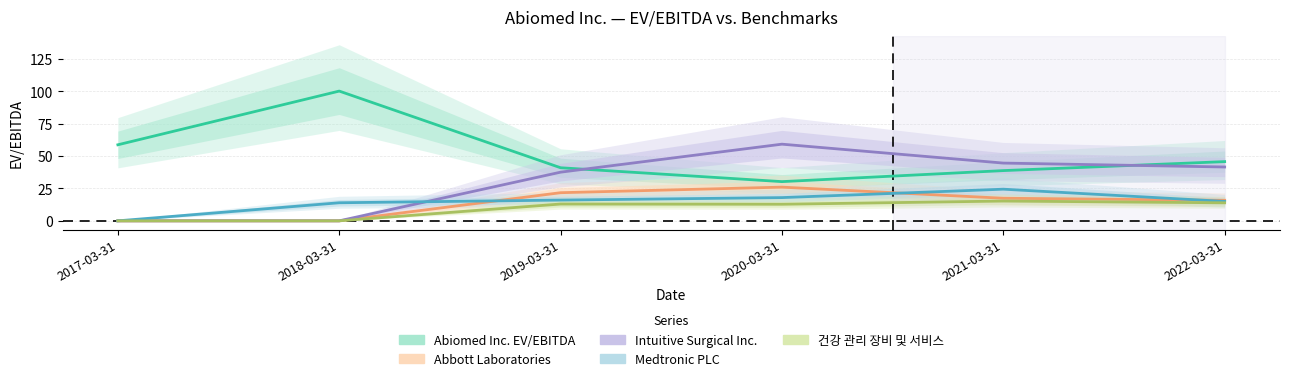

What position from the left is 2018-03-31?

2